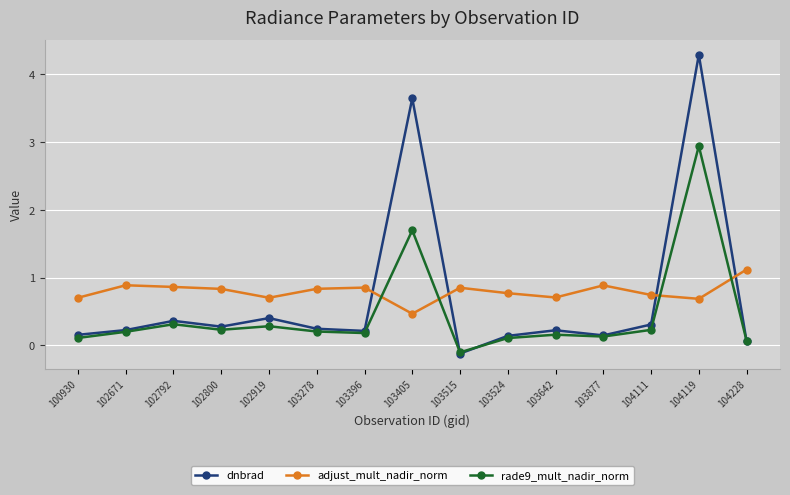

Which series has the largest total across all categories?

adjust_mult_nadir_norm